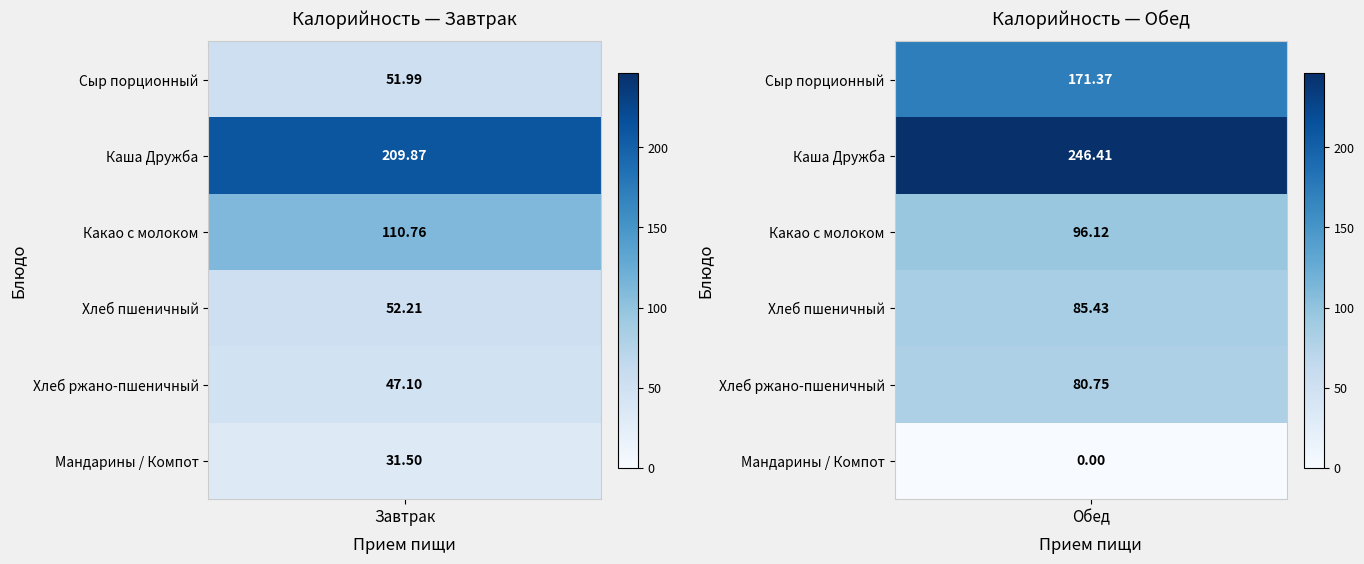

The value of Завтрак at 5 is 31.5. True or false?

True